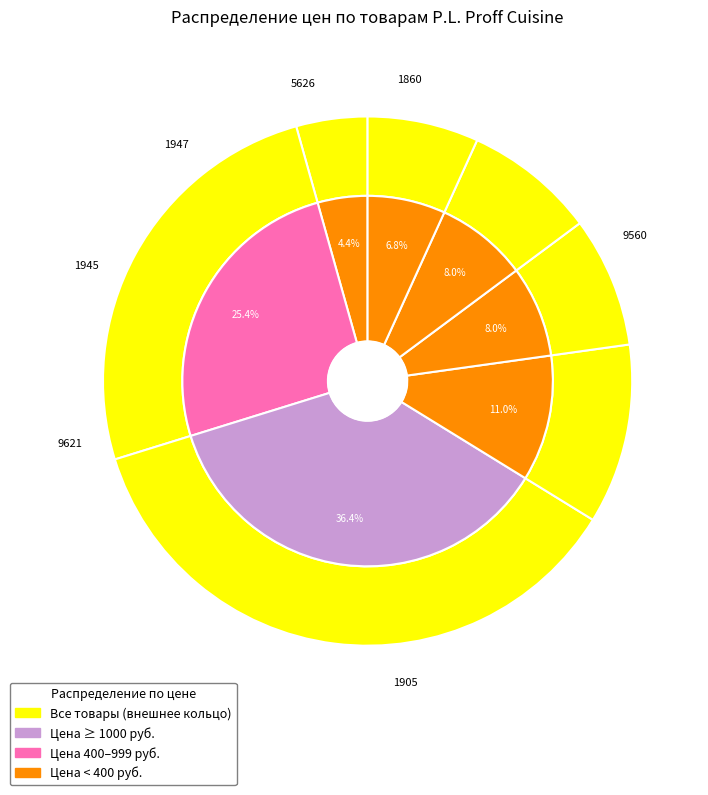

Is it true that Салатник 500мл 23х18 is 20% of the pie?

False